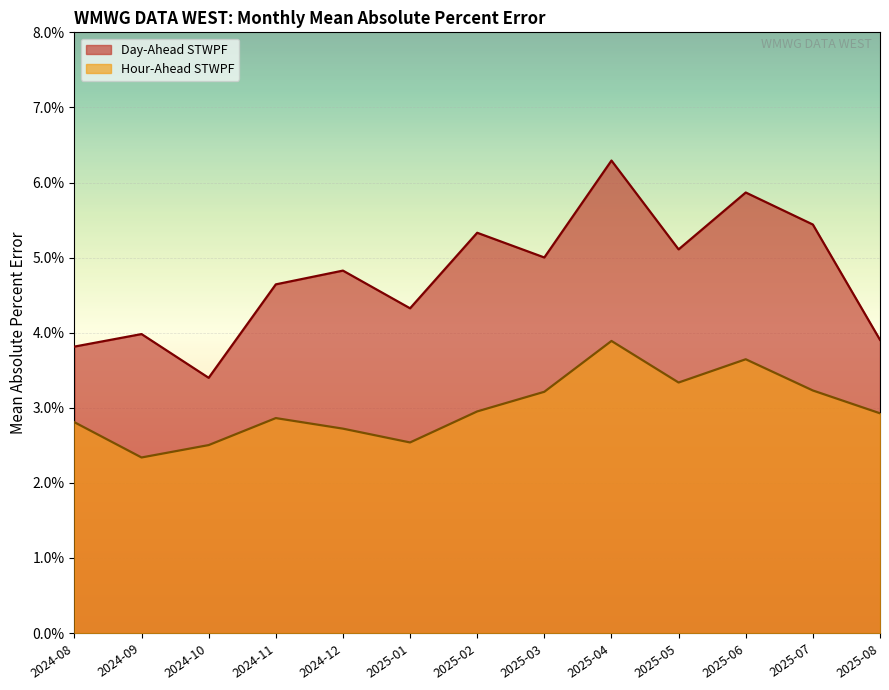

Is the value of Hour-Ahead STWPF at 2025-01 greater than the value of Day-Ahead STWPF at 2025-02?

No